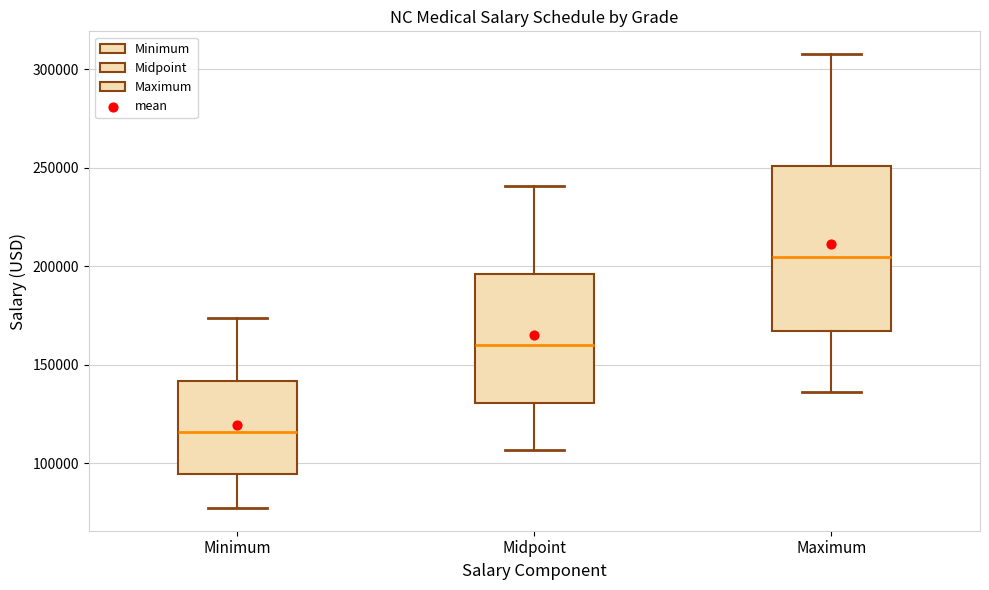

Comparing the boxes themselves (not the whiskers), which one is the tallest?

Maximum